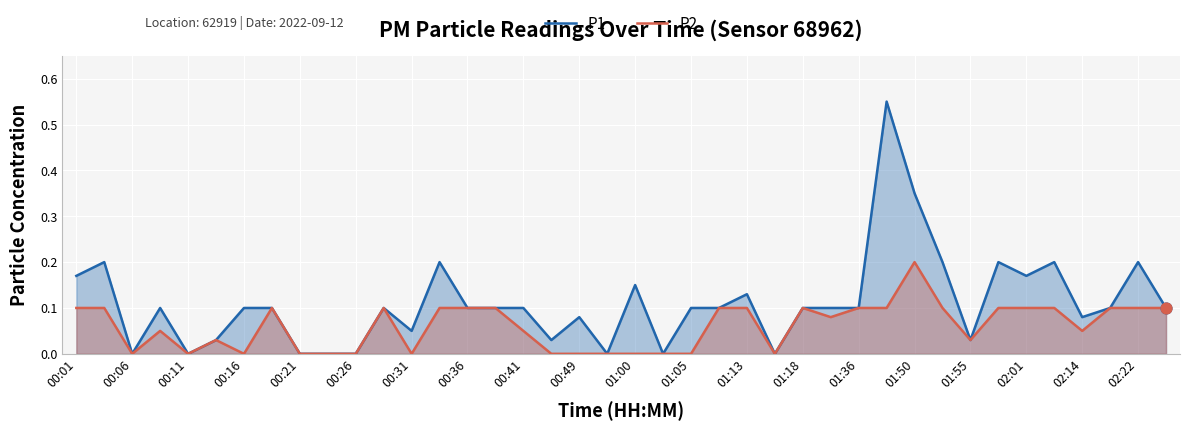

What are all the series names shown in the legend?

P1, P2